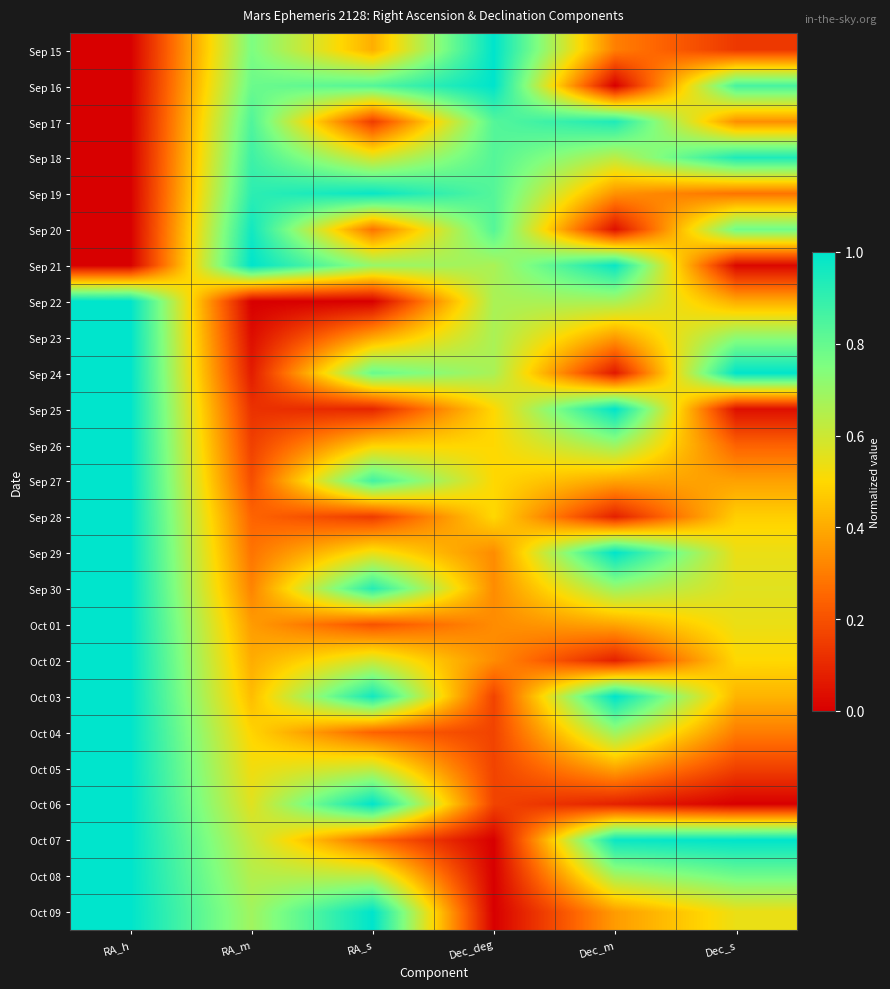

Rank the series at RA_m from highest to lowest value.

Sep 21, Sep 20, Sep 19, Sep 18, Sep 17, Sep 16, Sep 15, Oct 09, Oct 08, Oct 07, Oct 06, Oct 05, Oct 04, Oct 03, Oct 02, Oct 01, Sep 30, Sep 29, Sep 28, Sep 27, Sep 26, Sep 25, Sep 24, Sep 23, Sep 22